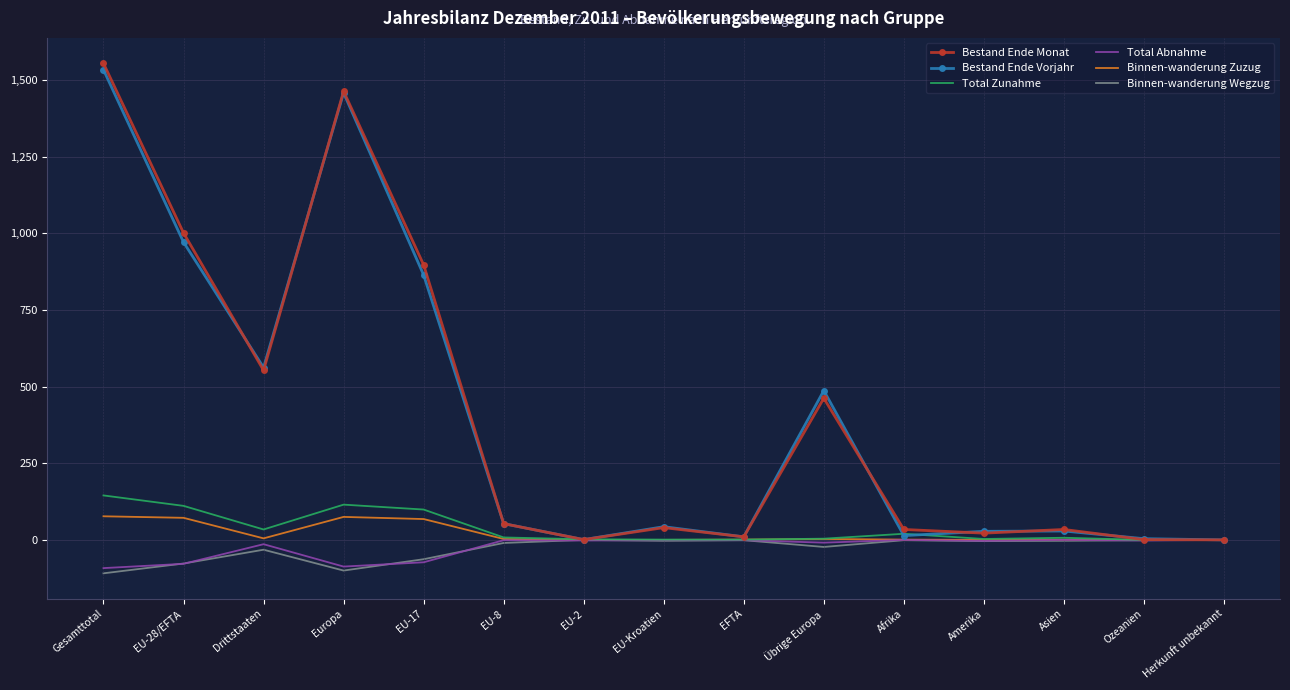

What is the highest value of the Bestand Ende Monat series?

1554